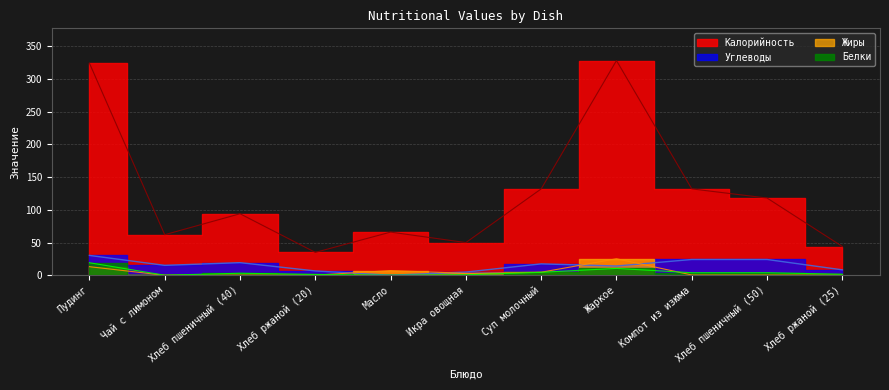

Reading right to left, transcribe all the data shown in this chart.

Калорийность: Хлеб ржаной (25)=44.0	Хлеб пшеничный (50)=118.0	Компот из изюма=132.0	Жаркое=328.0	Суп молочный=132.0	Икра овощная=50.0	Масло=66.0	Хлеб ржаной (20)=35.0	Хлеб пшеничный (40)=94.0	Чай с лимоном=62.0	Пудинг=324.0
Белки: Хлеб ржаной (25)=1.6	Хлеб пшеничный (50)=4.0	Компот из изюма=4.0	Жаркое=10.5	Суп молочный=4.6	Икра овощная=0.8	Масло=0.1	Хлеб ржаной (20)=1.3	Хлеб пшеничный (40)=3.2	Чай с лимоном=0.1	Пудинг=19.2
Жиры: Хлеб ржаной (25)=0.3	Хлеб пшеничный (50)=0.5	Компот из изюма=0.5	Жаркое=25.3	Суп молочный=4.7	Икра овощная=3.0	Масло=7.2	Хлеб ржаной (20)=0.2	Хлеб пшеничный (40)=0.4	Чай с лимоном=0.0	Пудинг=13.2
Углеводы: Хлеб ржаной (25)=8.3	Хлеб пшеничный (50)=24.1	Компот из изюма=24.1	Жаркое=14.2	Суп молочный=17.5	Икра овощная=4.9	Масло=0.1	Хлеб ржаной (20)=6.7	Хлеб пшеничный (40)=19.3	Чай с лимоном=15.2	Пудинг=30.4